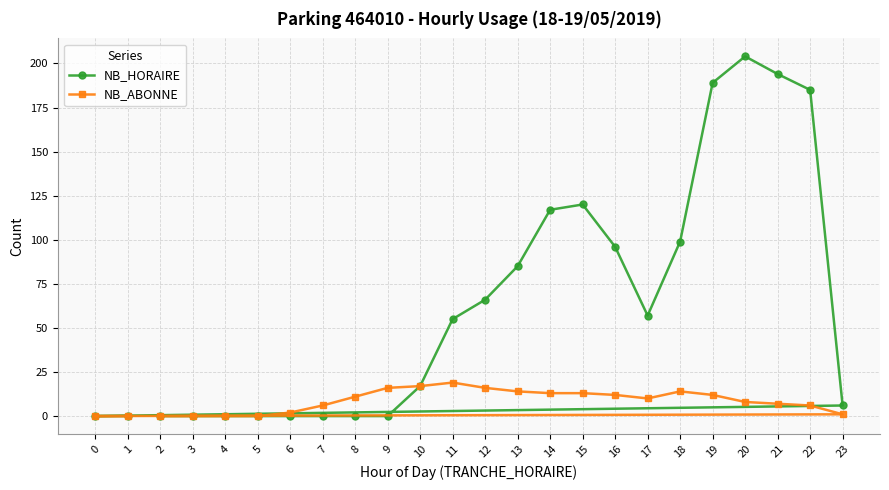

True or false: NB_HORAIRE and NB_ABONNE intersect in this chart.

False